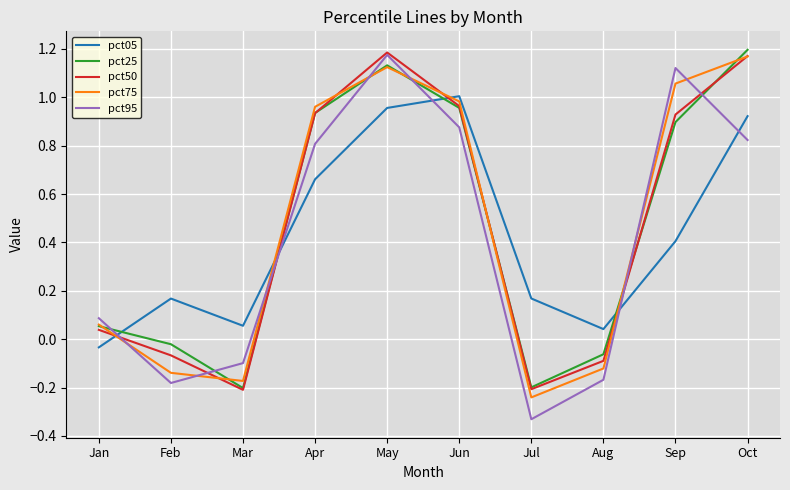

How many interior local peaks does the pct75 series have?

1